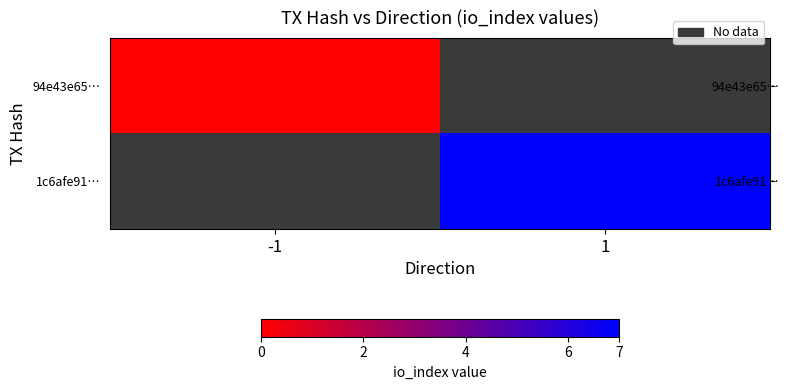

Rank the categories by 1c6afe91… value from lowest to highest.

-1, 1